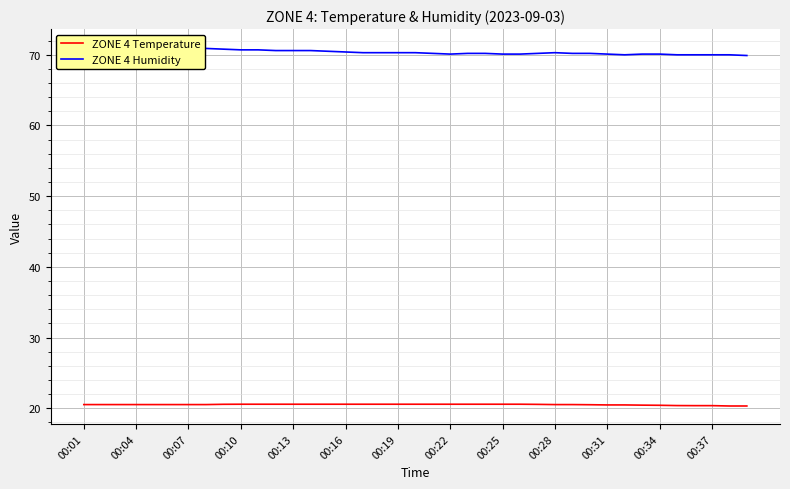

True or false: ZONE 4 Temperature has a value of 20.5 at 00:04.

True